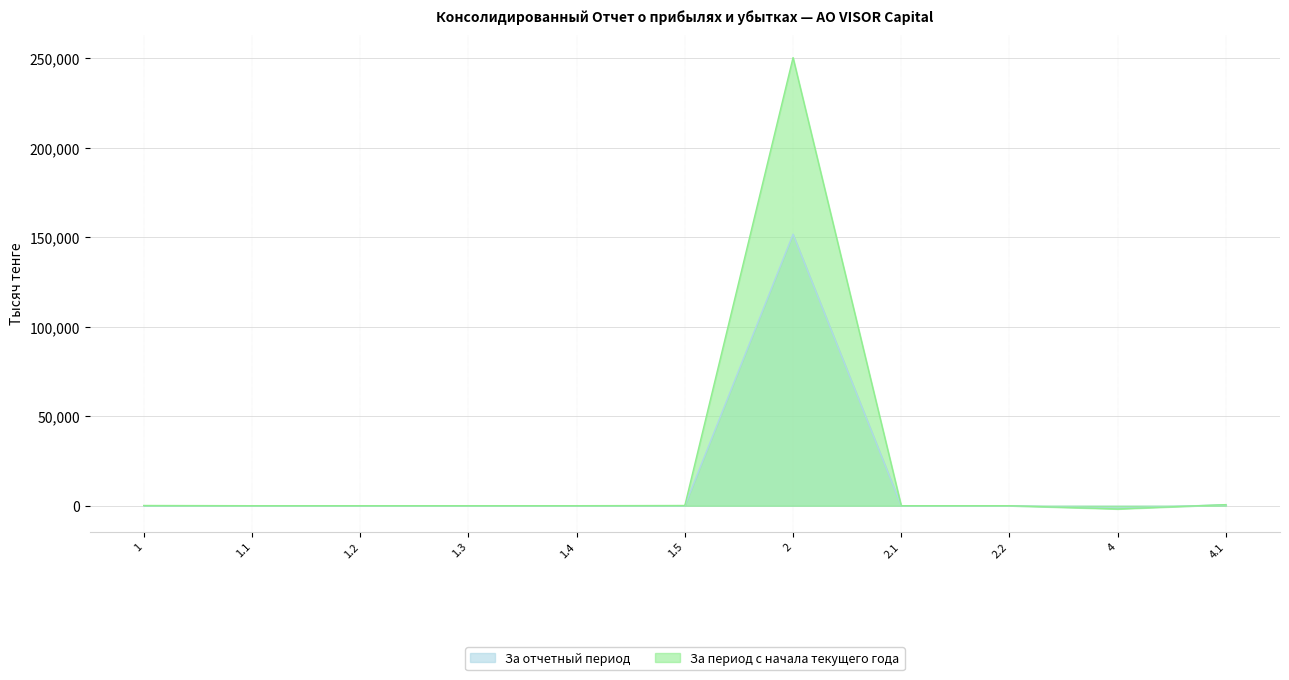

Which label corresponds to the largest value in the chart?

2